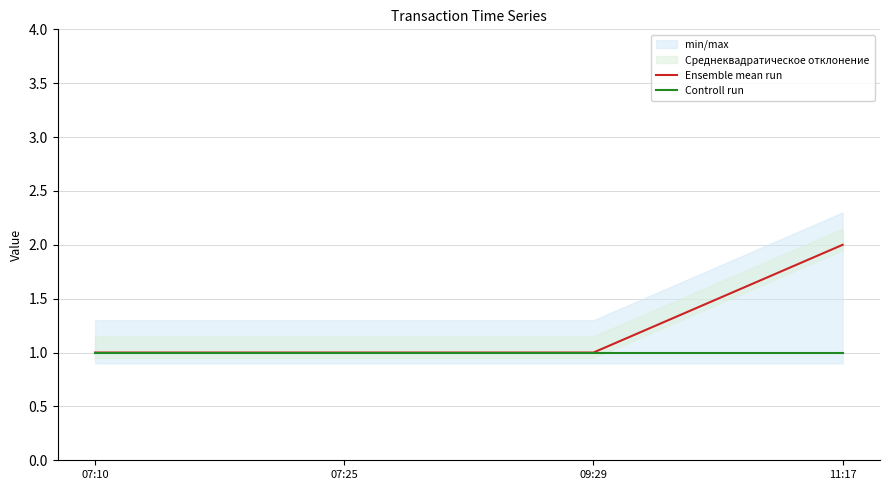

Which series has the largest total across all categories?

Ensemble mean run